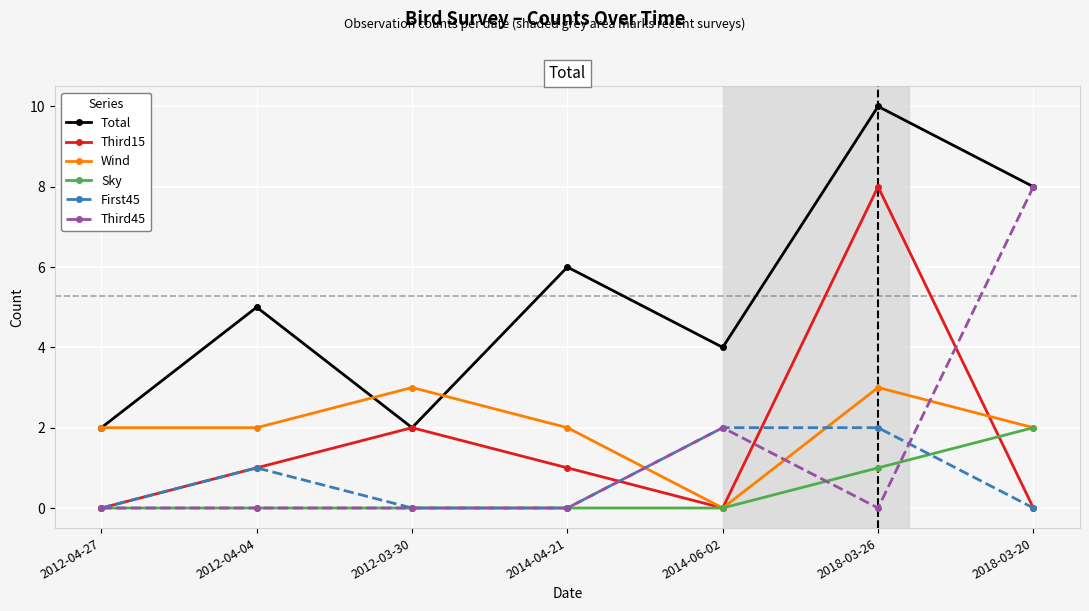

How many lines are shown in the chart?

6